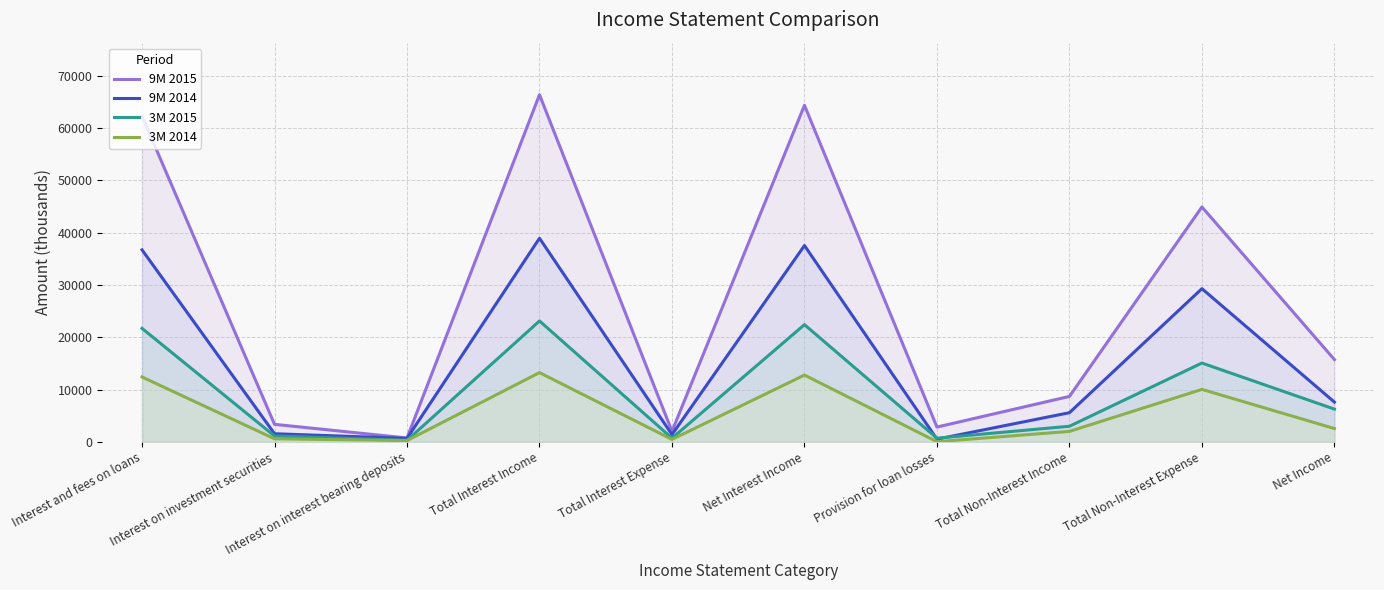

The 3M 2014 series shows 435 at Total Non-Interest Income. True or false?

False